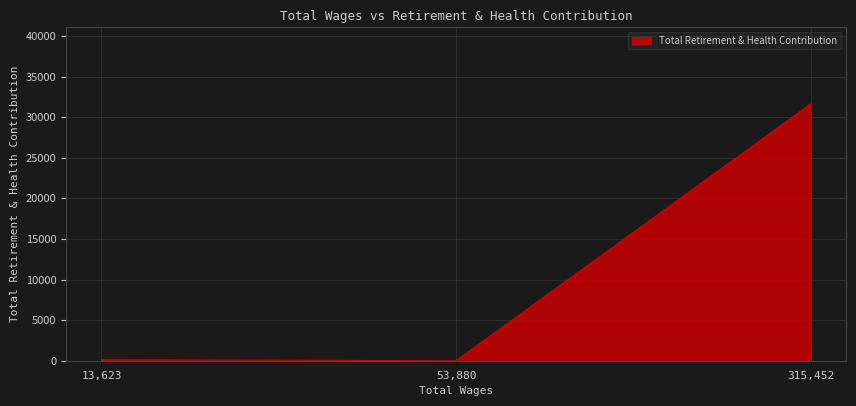

What is the difference between the maximum and minimum values?

31629